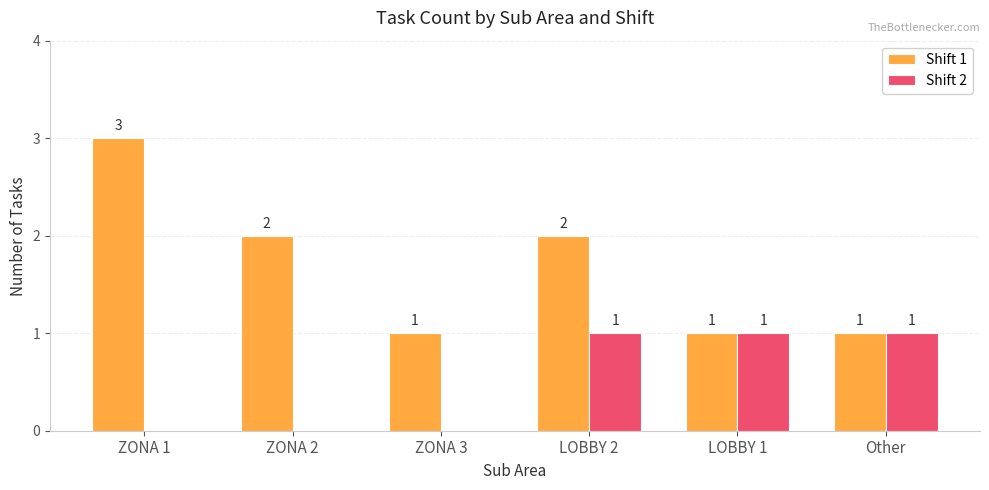

What is the total value across all series at ZONA 2?

2